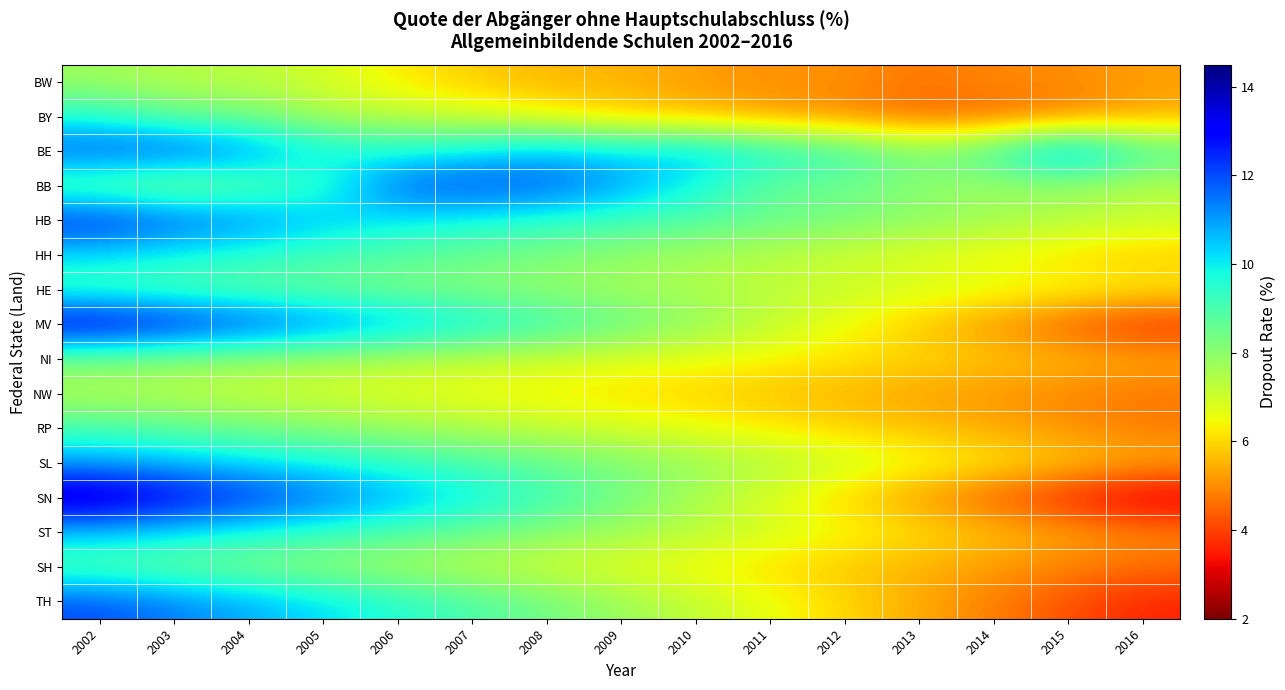

Reading right to left, list all the values displayed in this chart.

BW: 2016=5.3	2015=5.0	2014=5.0	2013=4.7	2012=5.1	2011=5.0	2010=5.2	2009=5.5	2008=5.5	2007=5.9	2006=6.3	2005=6.9	2004=7.3	2003=7.4	2002=7.7
BY: 2016=5.3	2015=4.8	2014=4.5	2013=4.5	2012=4.9	2011=5.2	2010=5.6	2009=5.9	2008=6.4	2007=6.9	2006=7.2	2005=7.5	2004=8.4	2003=8.6	2002=9.6
BE: 2016=9.0	2015=11.2	2014=9.2	2013=8.2	2012=9.3	2011=9.7	2010=10.5	2009=10.2	2008=10.6	2007=10.0	2006=9.7	2005=10.0	2004=11.1	2003=12.0	2002=11.9
BB: 2016=7.4	2015=7.9	2014=7.7	2013=8.0	2012=8.5	2011=8.6	2010=9.8	2009=11.0	2008=11.8	2007=12.0	2006=11.7	2005=9.2	2004=8.7	2003=7.9	2002=8.6
HB: 2016=7.1	2015=7.4	2014=7.7	2013=8.0	2012=8.3	2011=8.6	2010=8.9	2009=9.2	2008=9.5	2007=9.8	2006=10.1	2005=10.5	2004=11.2	2003=11.8	2002=12.5
HH: 2016=5.8	2015=6.1	2014=6.4	2013=6.7	2012=7.0	2011=7.3	2010=7.6	2009=7.9	2008=8.2	2007=8.5	2006=8.8	2005=9.1	2004=9.5	2003=9.8	2002=10.2
HE: 2016=6.3	2015=6.5	2014=6.7	2013=6.9	2012=7.1	2011=7.3	2010=7.5	2009=7.7	2008=7.9	2007=8.1	2006=8.3	2005=8.5	2004=8.7	2003=8.9	2002=9.1
MV: 2016=3.7	2015=4.4	2014=5.1	2013=5.8	2012=6.5	2011=7.2	2010=7.9	2009=8.6	2008=9.3	2007=10.0	2006=10.7	2005=11.4	2004=12.1	2003=12.8	2002=13.5
NI: 2016=5.4	2015=5.6	2014=5.8	2013=6.0	2012=6.2	2011=6.4	2010=6.6	2009=6.8	2008=7.0	2007=7.2	2006=7.4	2005=7.6	2004=7.8	2003=8.0	2002=8.2
NW: 2016=4.7	2015=4.9	2014=5.1	2013=5.3	2012=5.5	2011=5.7	2010=5.9	2009=6.1	2008=6.3	2007=6.5	2006=6.7	2005=6.9	2004=7.1	2003=7.3	2002=7.5
RP: 2016=4.8	2015=5.1	2014=5.4	2013=5.7	2012=6.0	2011=6.3	2010=6.6	2009=6.9	2008=7.2	2007=7.5	2006=7.8	2005=8.1	2004=8.4	2003=8.7	2002=9.0
SL: 2016=5.4	2015=5.8	2014=6.2	2013=6.6	2012=7.0	2011=7.4	2010=7.8	2009=8.2	2008=8.6	2007=9.0	2006=9.4	2005=9.8	2004=10.2	2003=10.6	2002=11.0
SN: 2016=2.8	2015=3.6	2014=4.4	2013=5.2	2012=6.0	2011=6.8	2010=7.6	2009=8.4	2008=9.2	2007=10.0	2006=10.8	2005=11.6	2004=12.4	2003=13.2	2002=14.0
ST: 2016=4.9	2015=5.3	2014=5.7	2013=6.1	2012=6.5	2011=6.9	2010=7.3	2009=7.7	2008=8.1	2007=8.5	2006=8.9	2005=9.3	2004=9.7	2003=10.1	2002=10.5
SH: 2016=4.6	2015=4.9	2014=5.2	2013=5.5	2012=5.8	2011=6.1	2010=6.4	2009=6.7	2008=7.0	2007=7.3	2006=7.6	2005=7.9	2004=8.2	2003=8.5	2002=8.8
TH: 2016=3.6	2015=4.2	2014=4.8	2013=5.4	2012=6.0	2011=6.6	2010=7.2	2009=7.8	2008=8.4	2007=9.0	2006=9.6	2005=10.2	2004=10.8	2003=11.4	2002=12.0